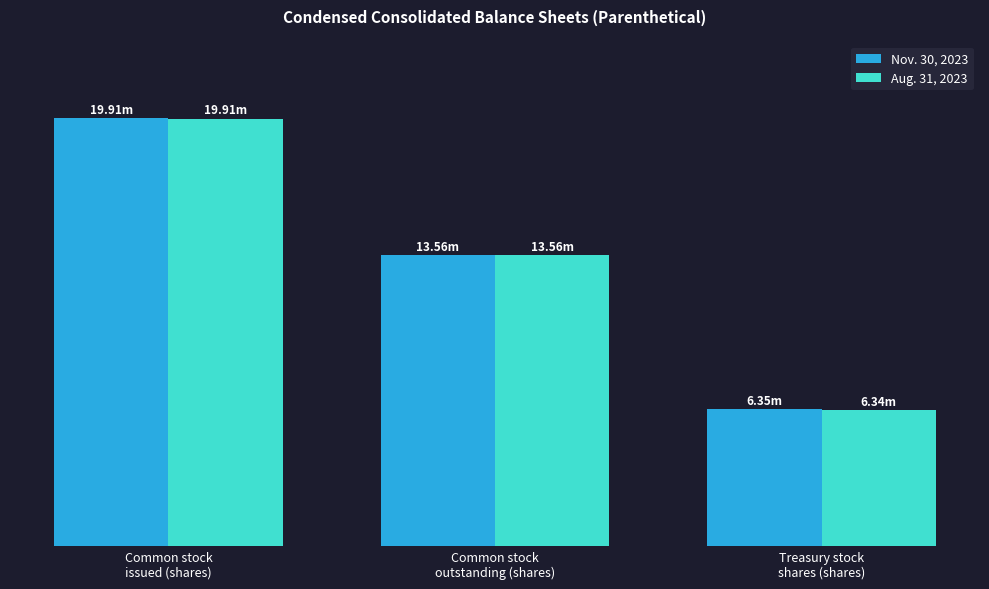

Does the chart contain stacked bars?

No